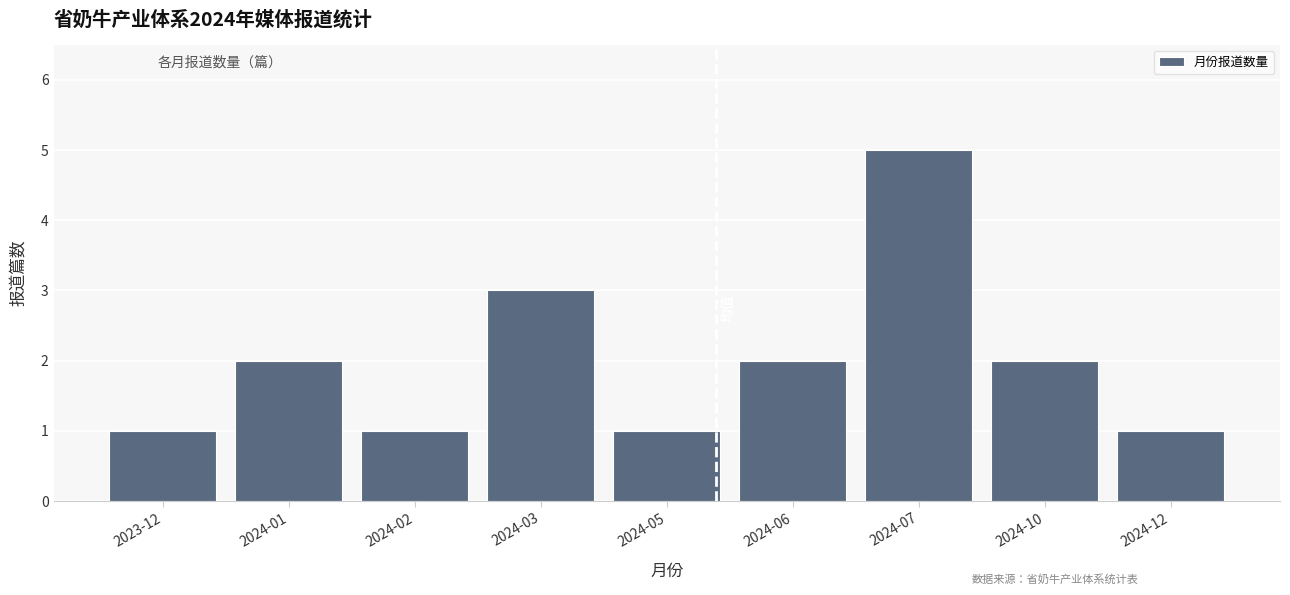

Reading right to left, transcribe all the data shown in this chart.

2024-12=1	2024-10=2	2024-07=5	2024-06=2	2024-05=1	2024-03=3	2024-02=1	2024-01=2	2023-12=1